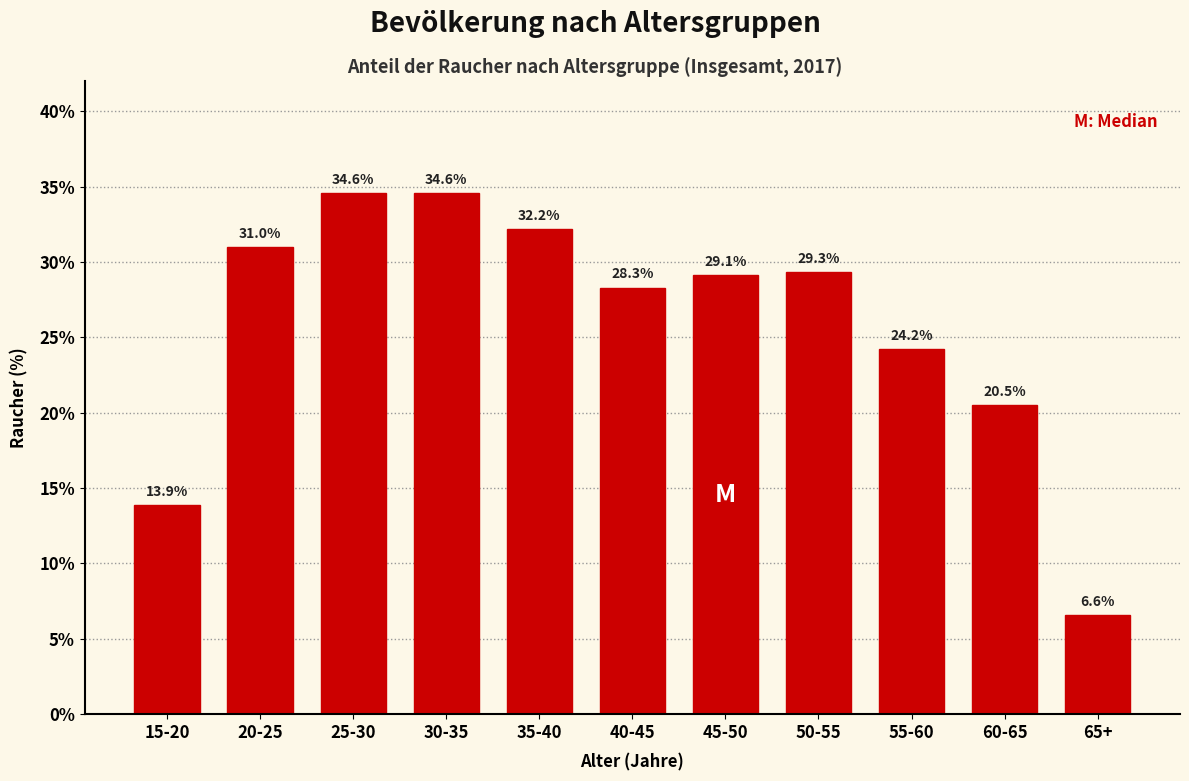

Reading left to right, what are all the values shown in this chart?

15-20=13.9	20-25=31.0	25-30=34.6	30-35=34.6	35-40=32.2	40-45=28.3	45-50=29.1	50-55=29.3	55-60=24.2	60-65=20.5	65+=6.6